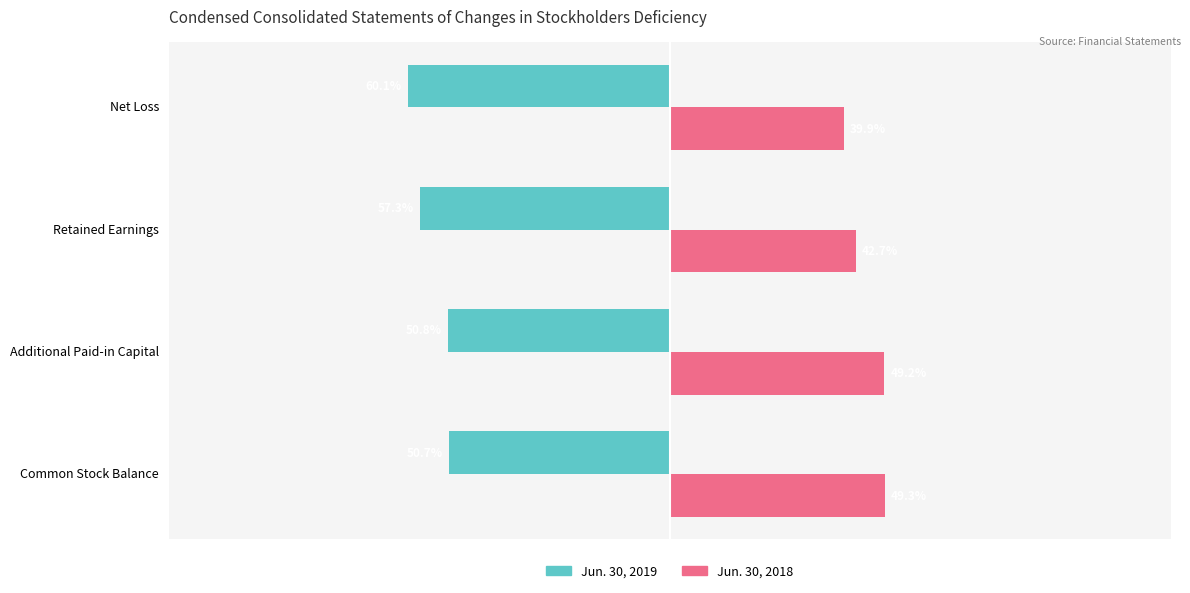

List the series in order of their overall mean, lowest first.

Jun. 30, 2019, Jun. 30, 2018